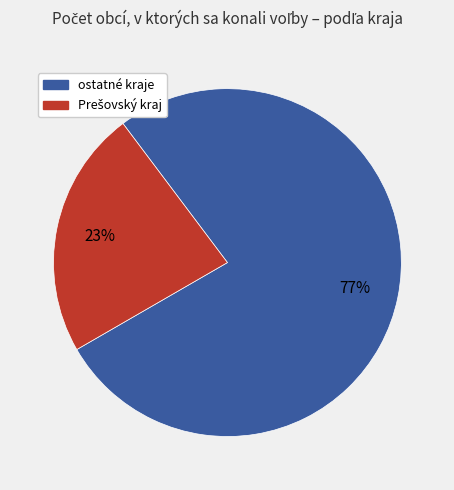

Is there a majority slice in this chart?

Yes